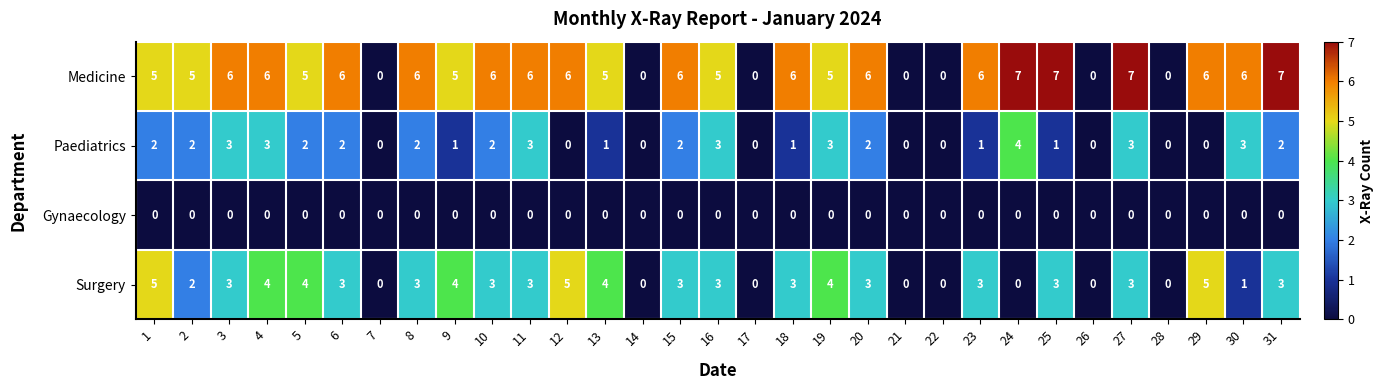

True or false: Paediatrics has a value of 2 at 18.

False